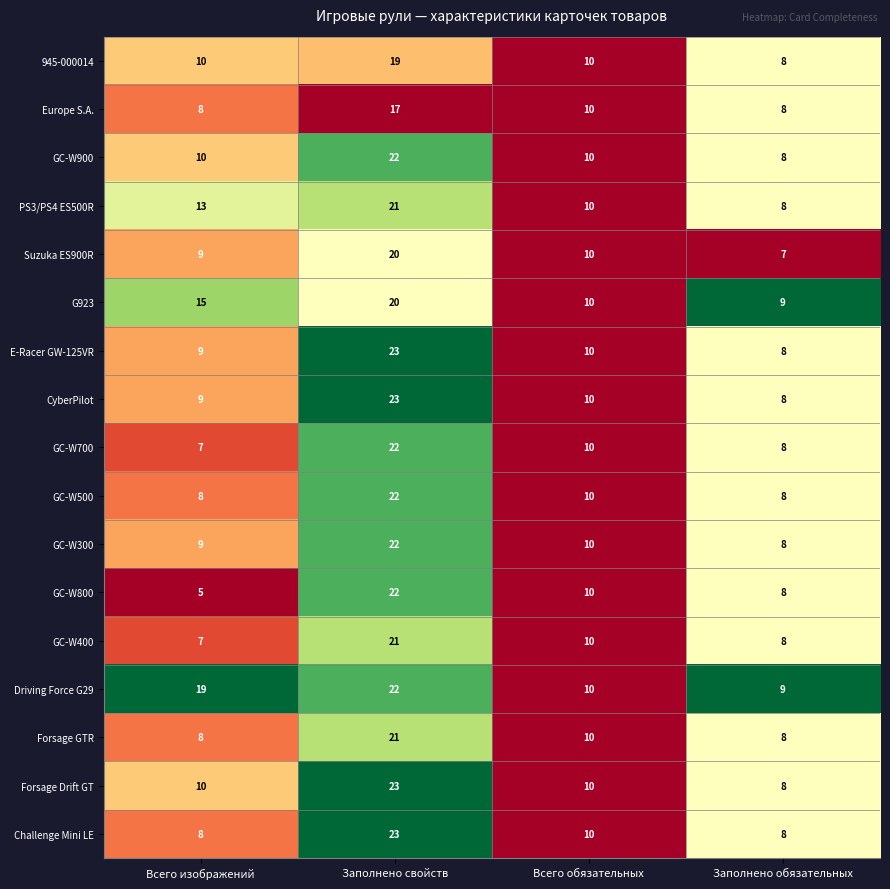

At which category is the sum across all series the highest?

Заполнено свойств